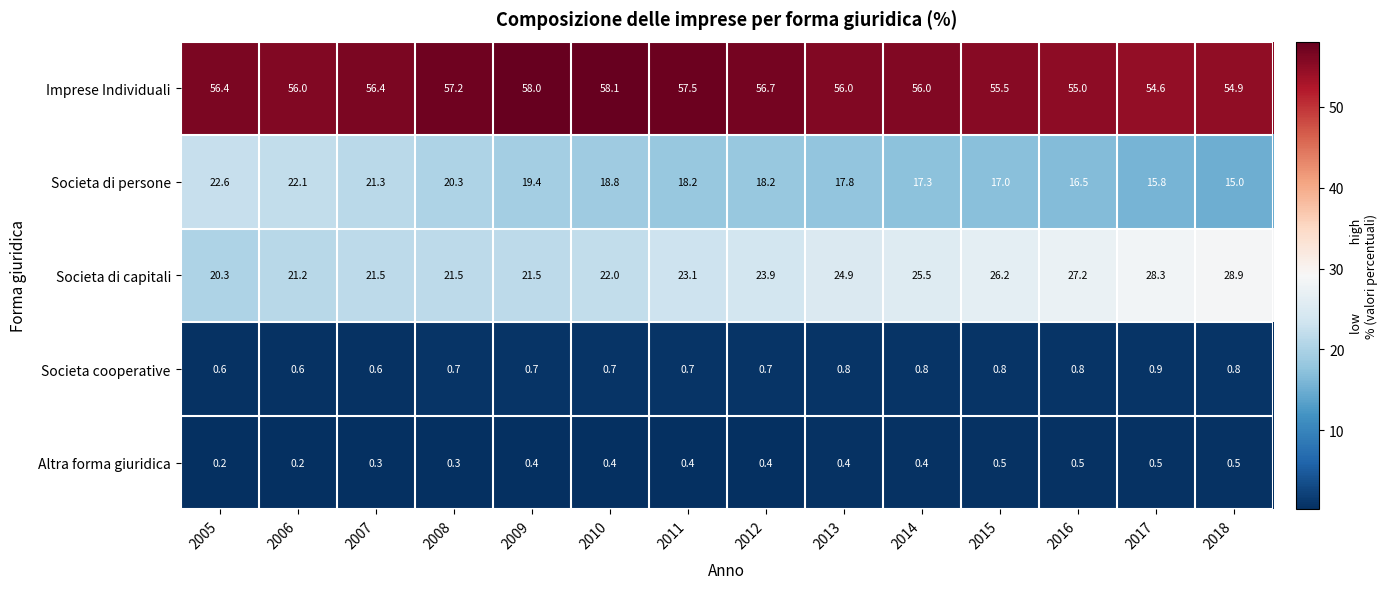

Is the value of Societa cooperative at 2016 greater than the value of Societa di persone at 2017?

No